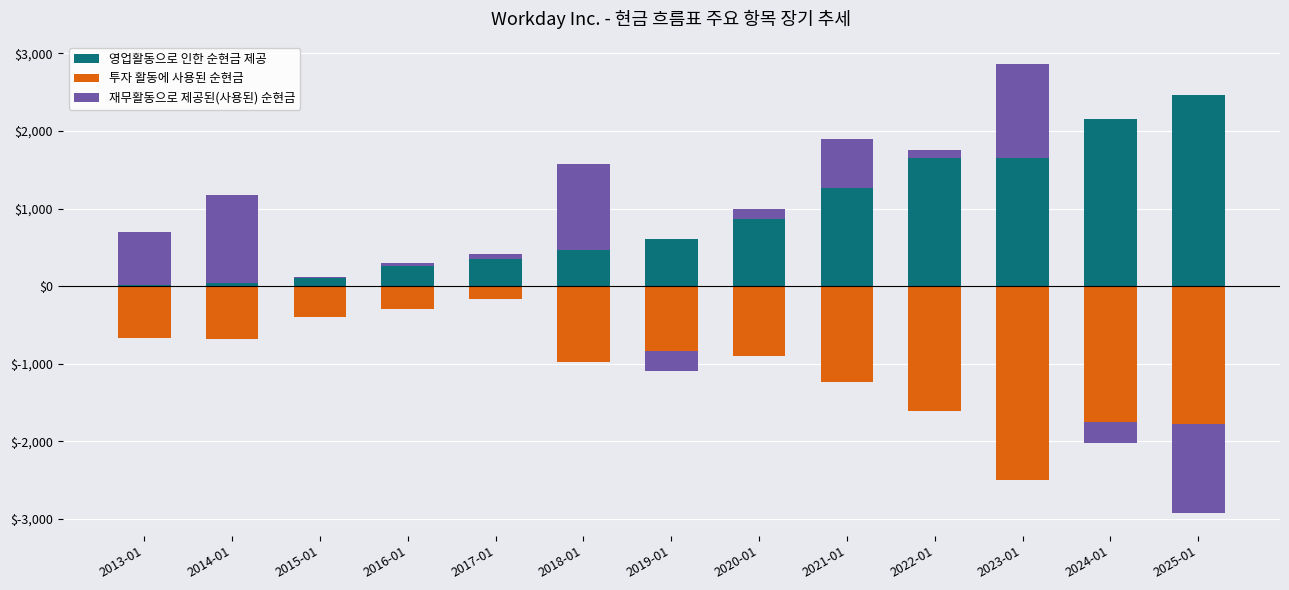

Which category has the lowest value across all series?

2013-01